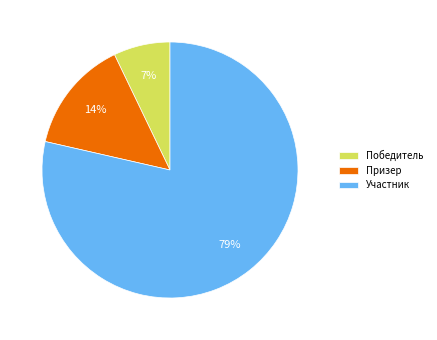

Rank the categories by value from lowest to highest.

Победитель, Призер, Участник